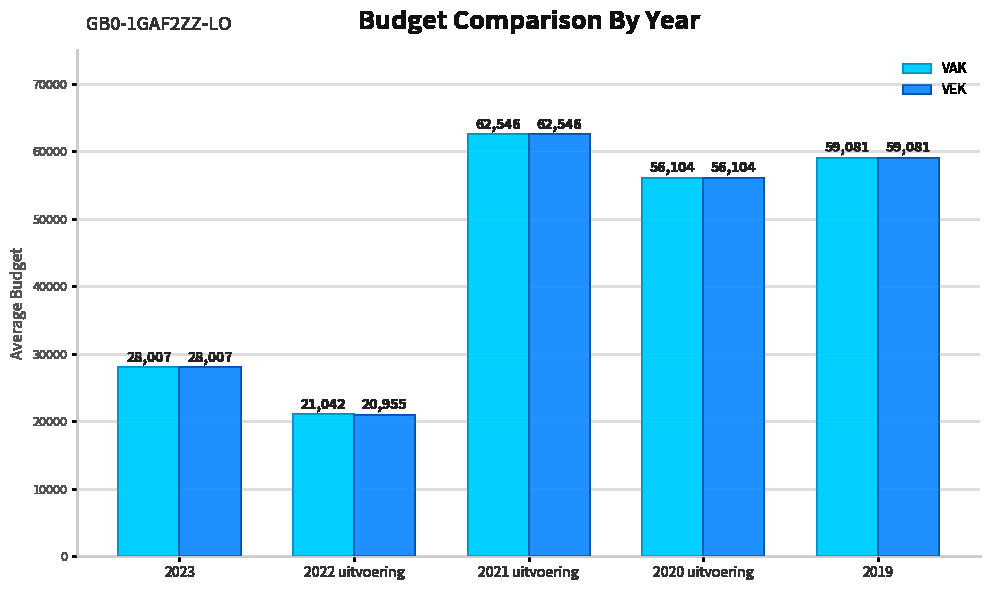

What is the average value of the VAK series?

45356